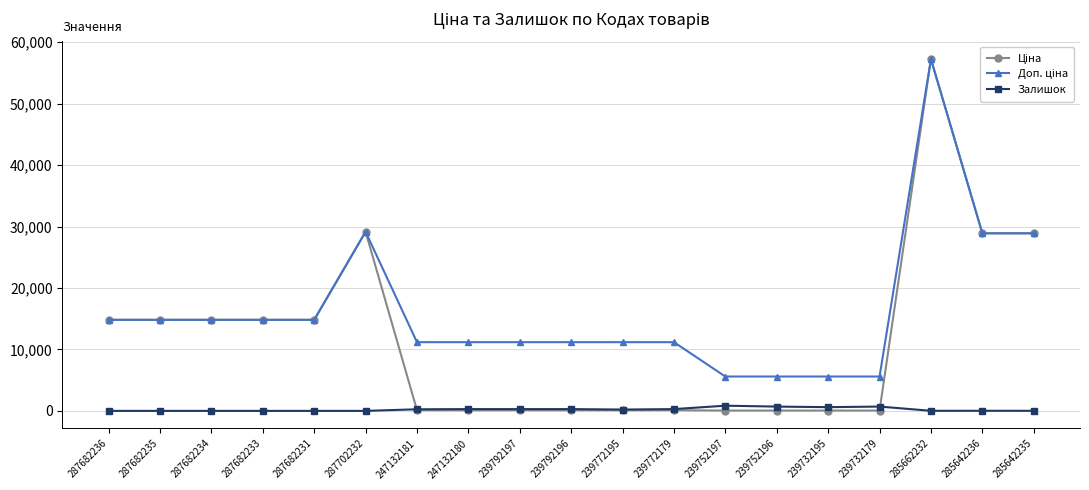

How many lines are shown in the chart?

3